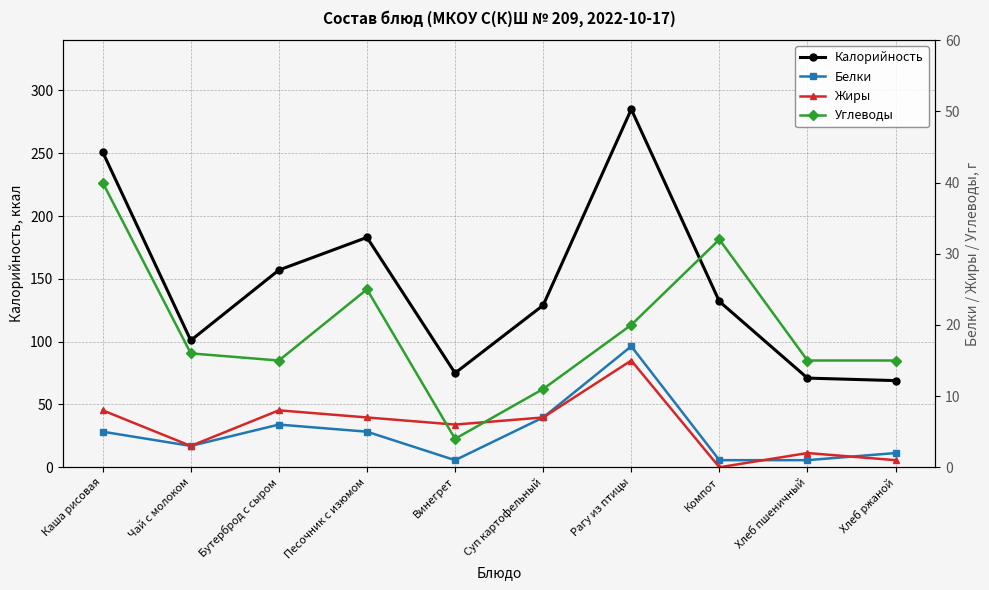

Between Винегрет and Хлеб пшеничный, which series saw the biggest shift?

Углеводы